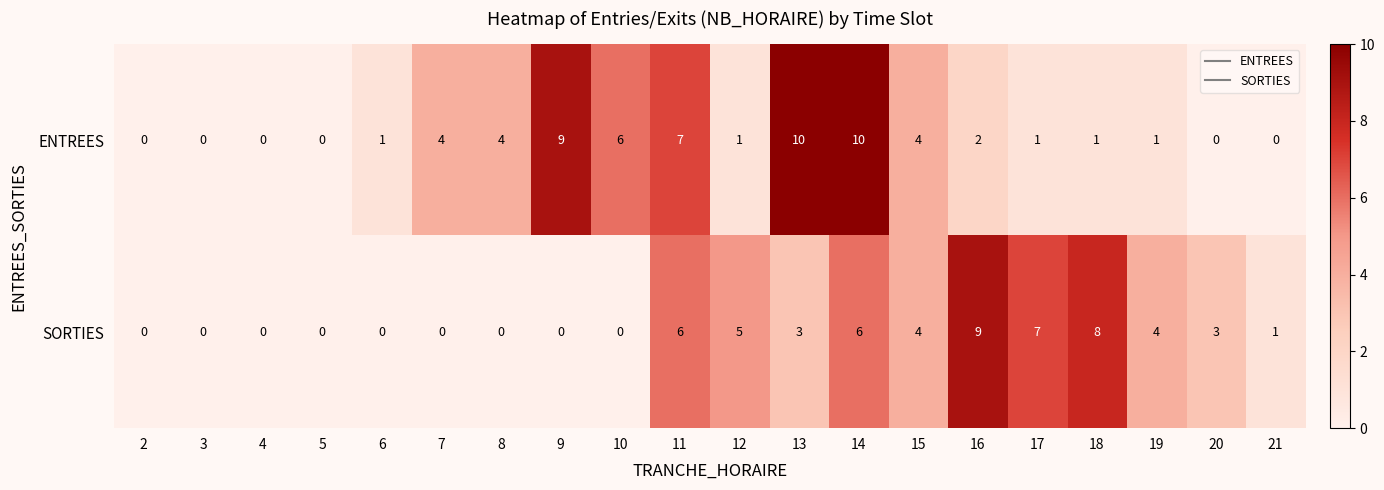

True or false: ENTREES has a value of 1 at 19.

True